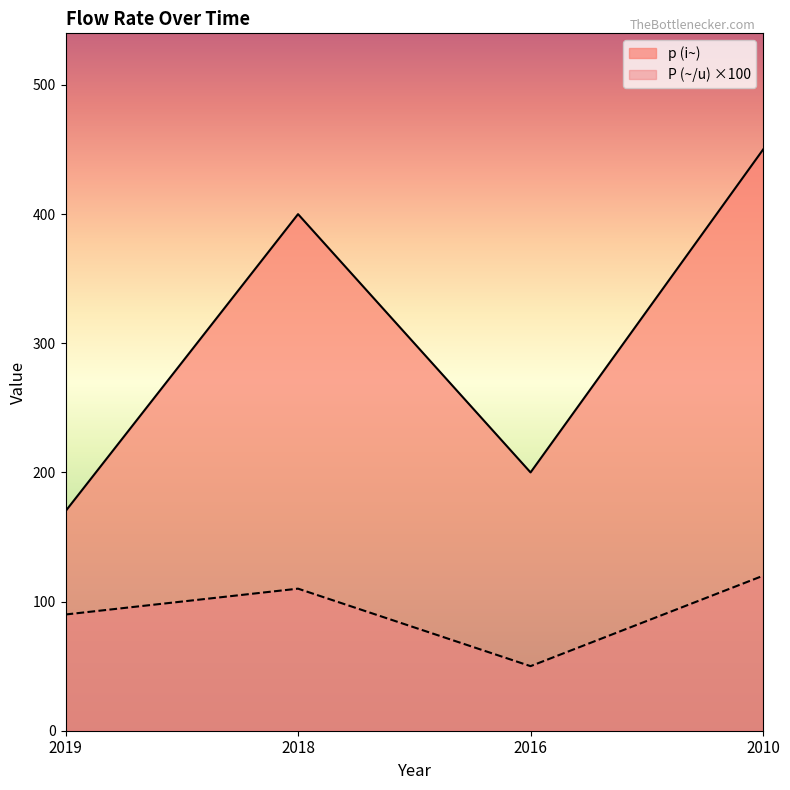

Which series has the largest total across all categories?

p (i~)